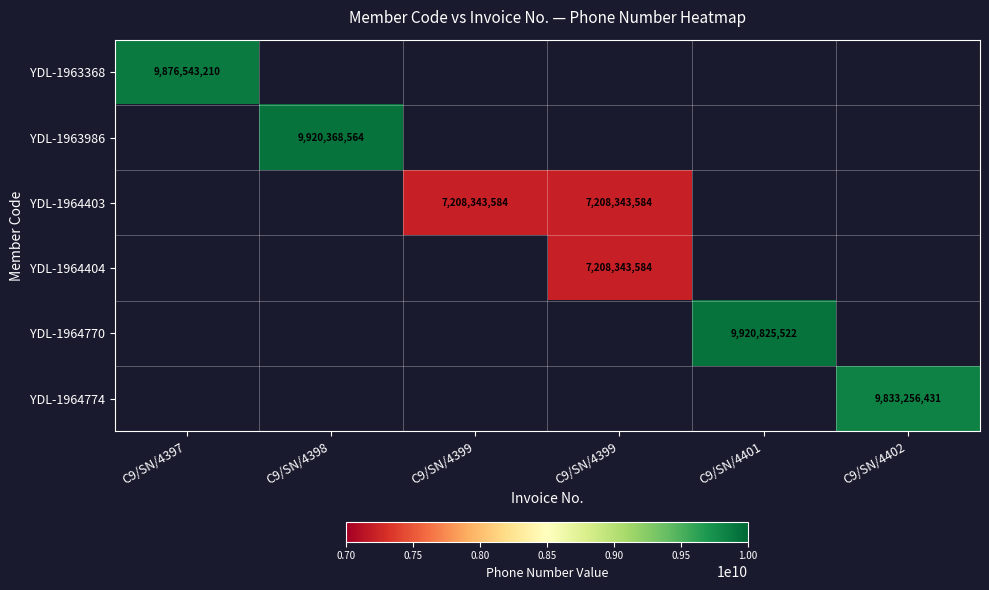

The YDL-1964770 series shows 9920825522 at C9/SN/4401. True or false?

True